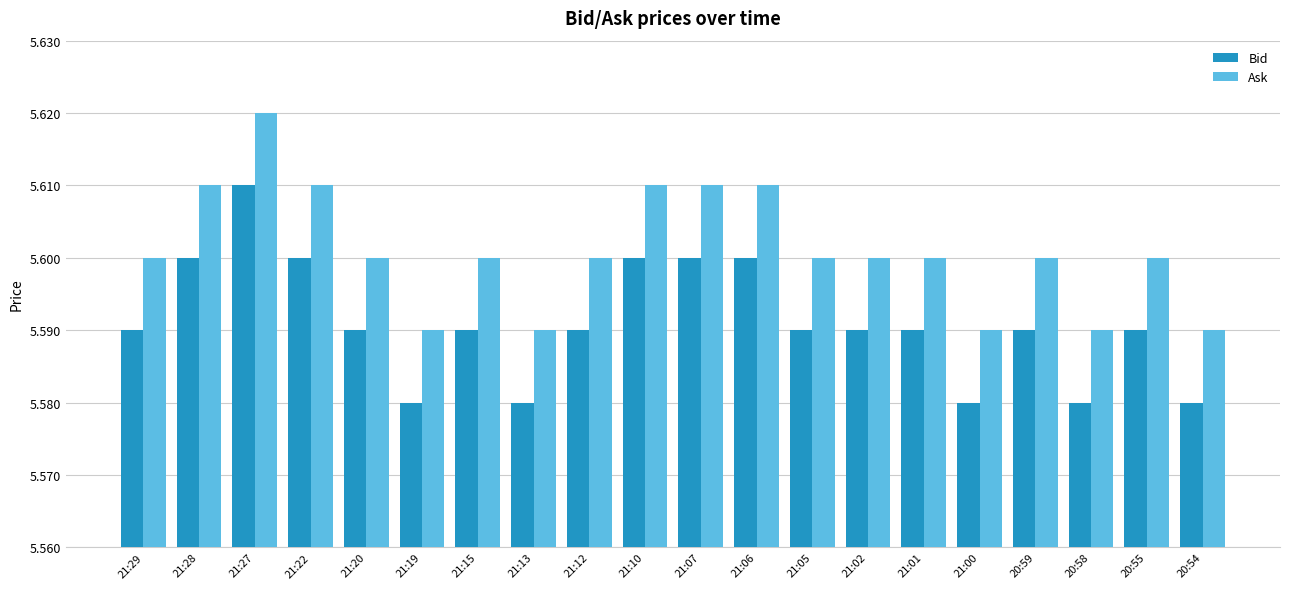

Count the Ask values in the range 5 to 6.

20